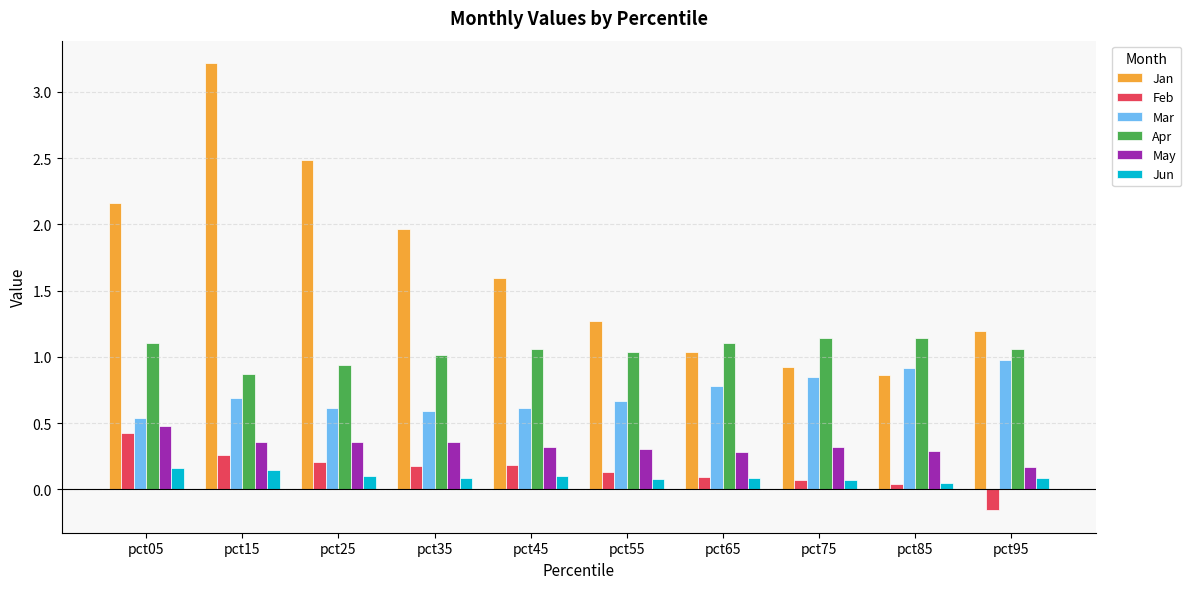

At which category does the chart reach its minimum across all series?

pct95